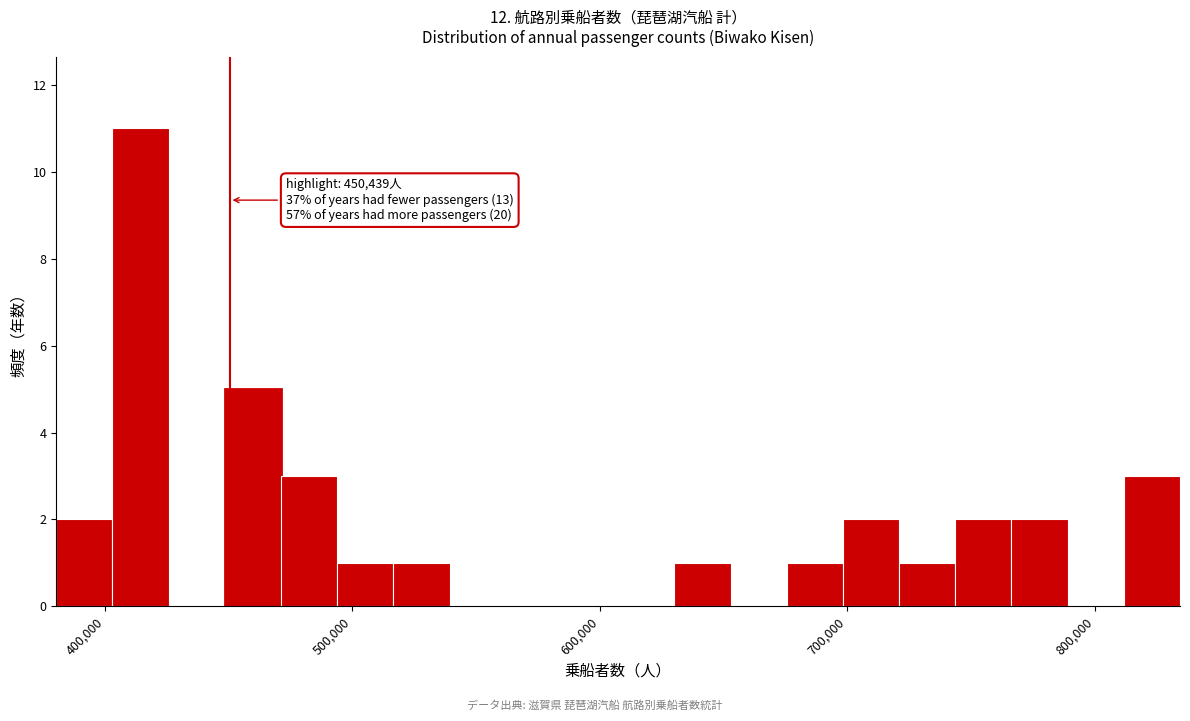

Around what value on the x-axis is the tallest bar? Give the approximate position of its centre, as read against the axis.

410000